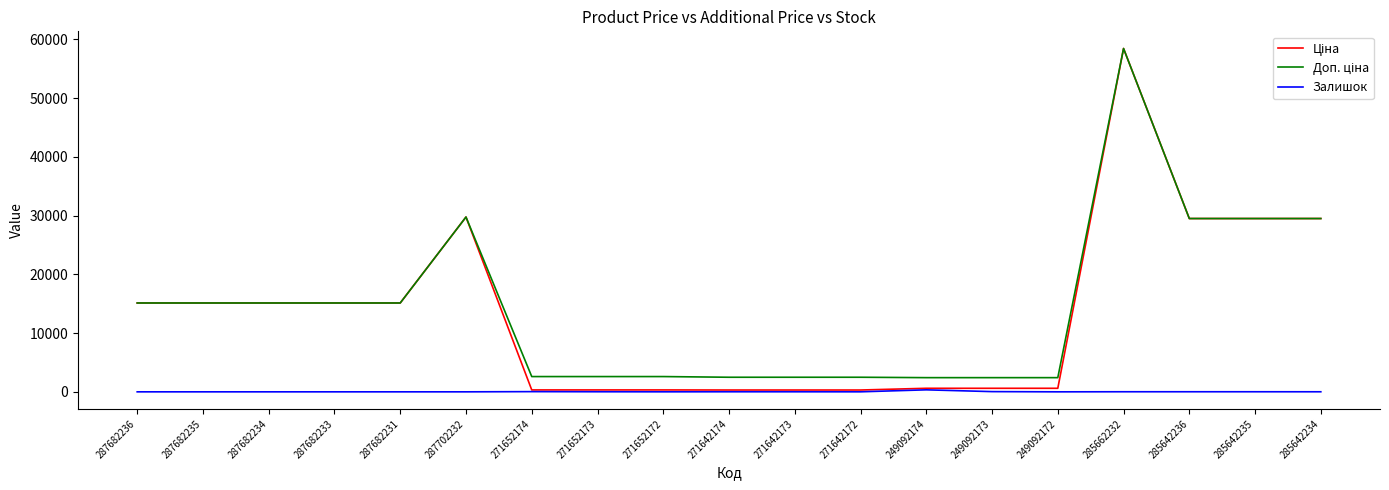

The Залишок series shows 35.0 at 271652174. True or false?

True